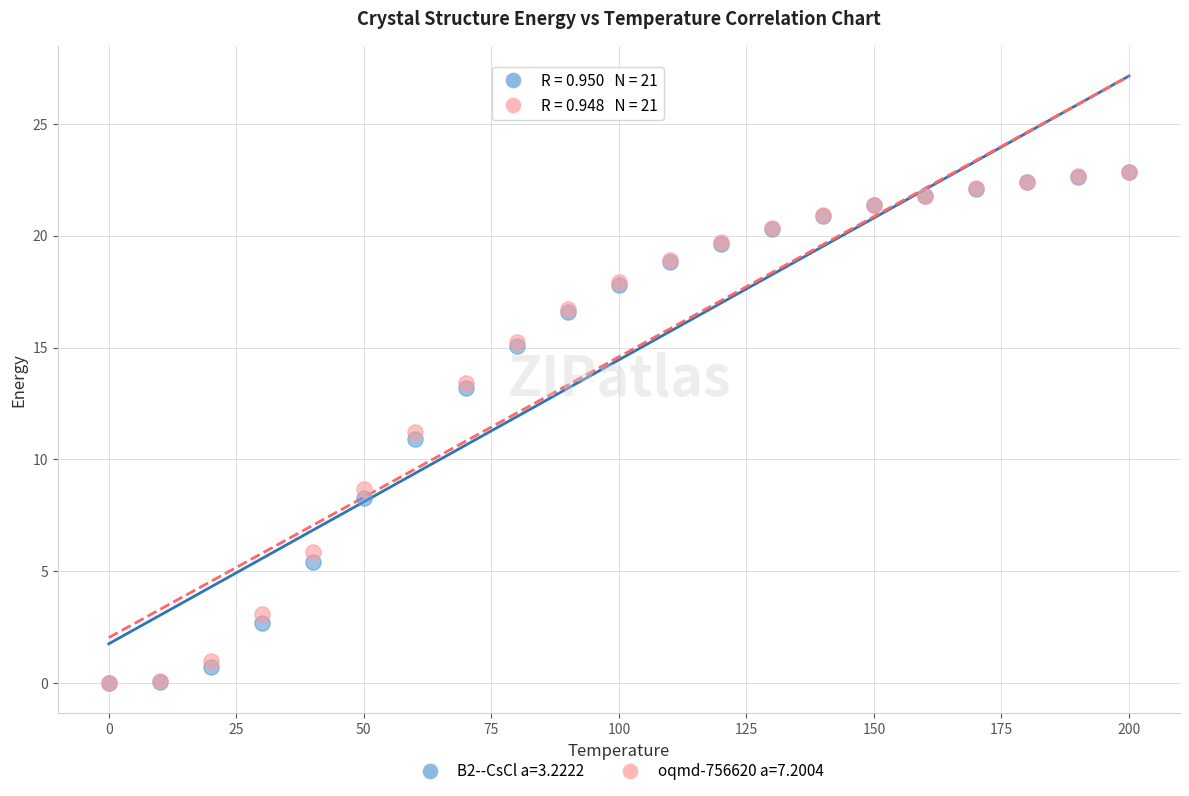

What are all the series names shown in the legend?

B2--CsCl a=3.2222, oqmd-756620 a=7.2004